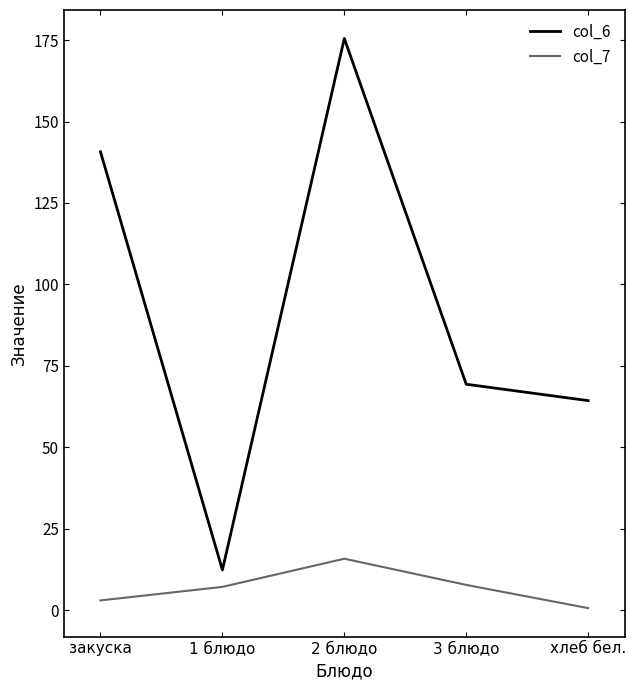

Which series has the largest range (max minus min)?

col_6